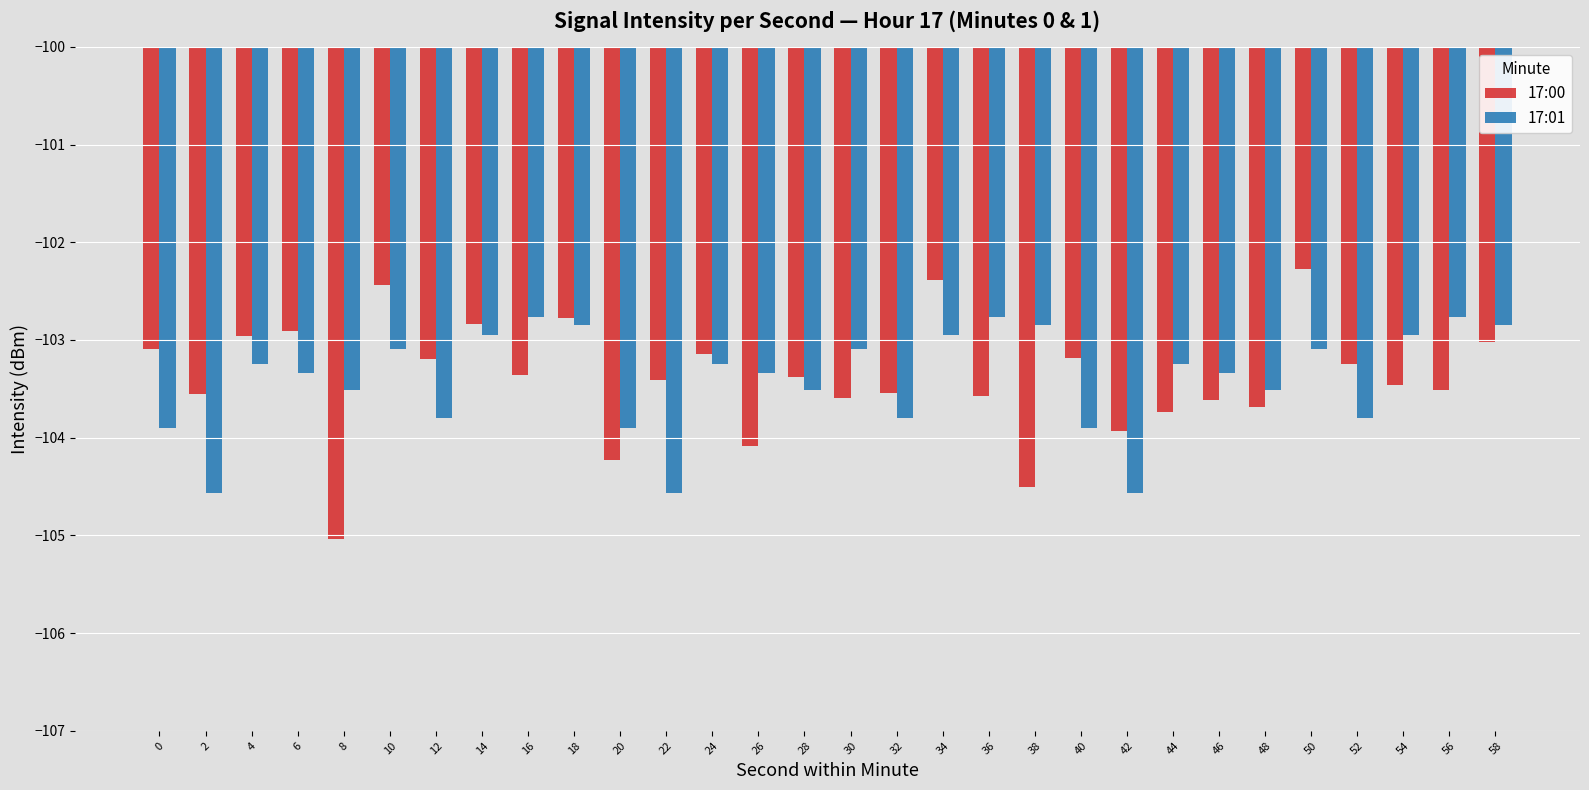

Which series has the widest spread of values?

17:00